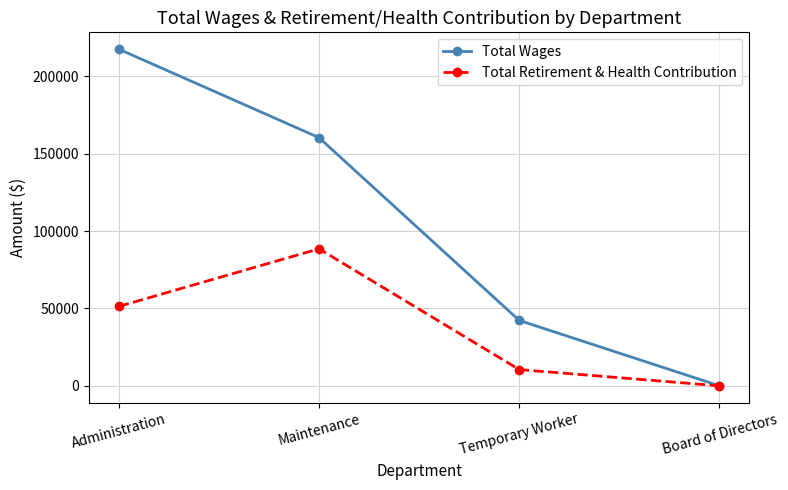

True or false: Total Wages has a value of 319841 at Administration.

False